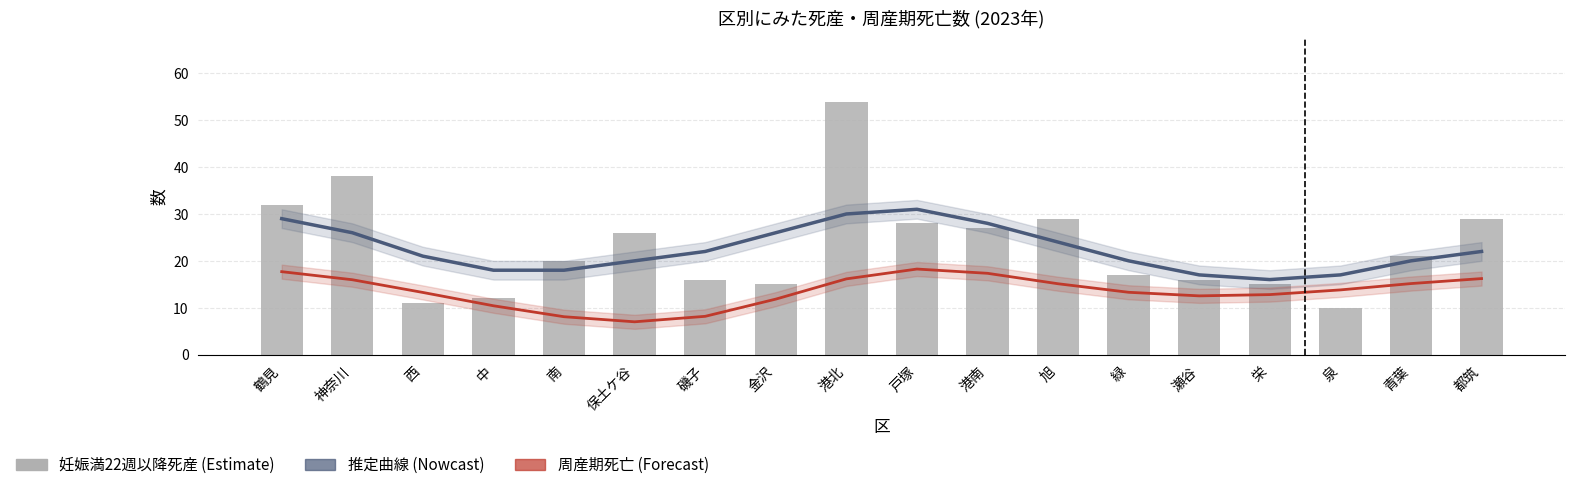

What is the difference between the 妊娠満22週以降死産 values at 金沢 and 泉?

5.0